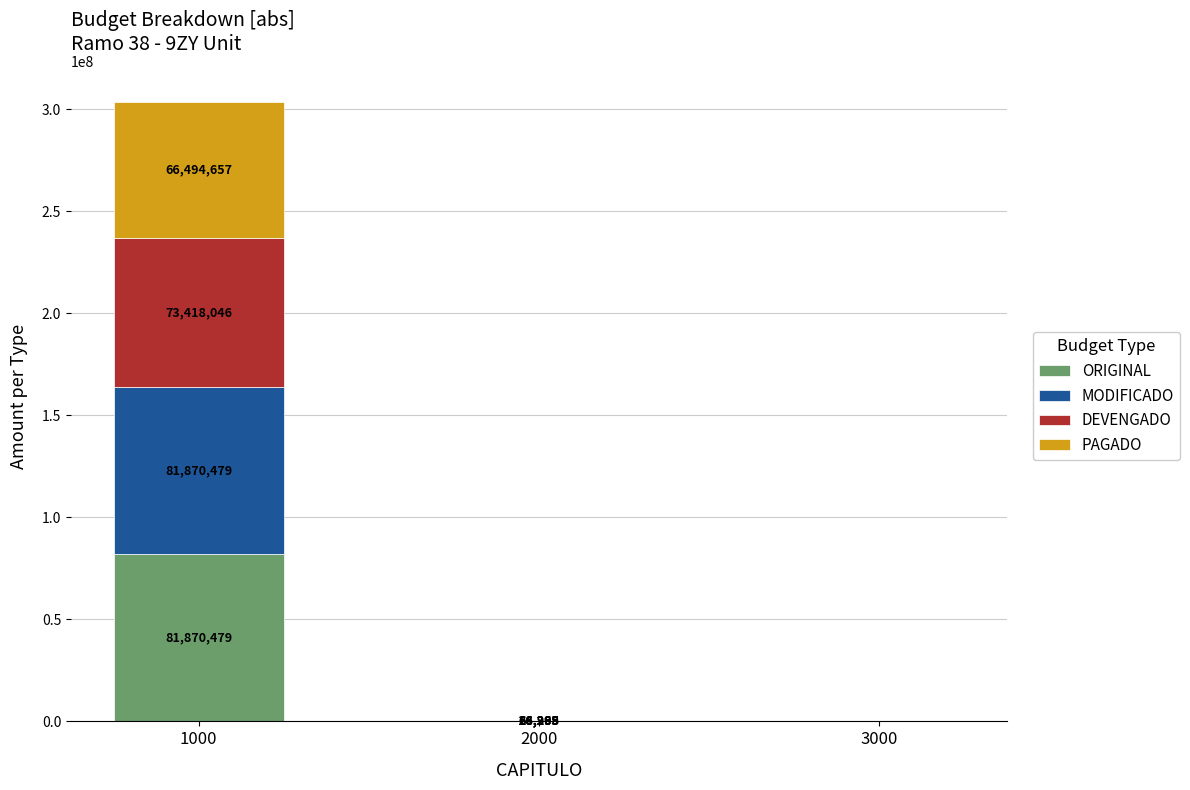

Reading left to right, transcribe the values for ORIGINAL.

1000=81870479	2000=66265	3000=0